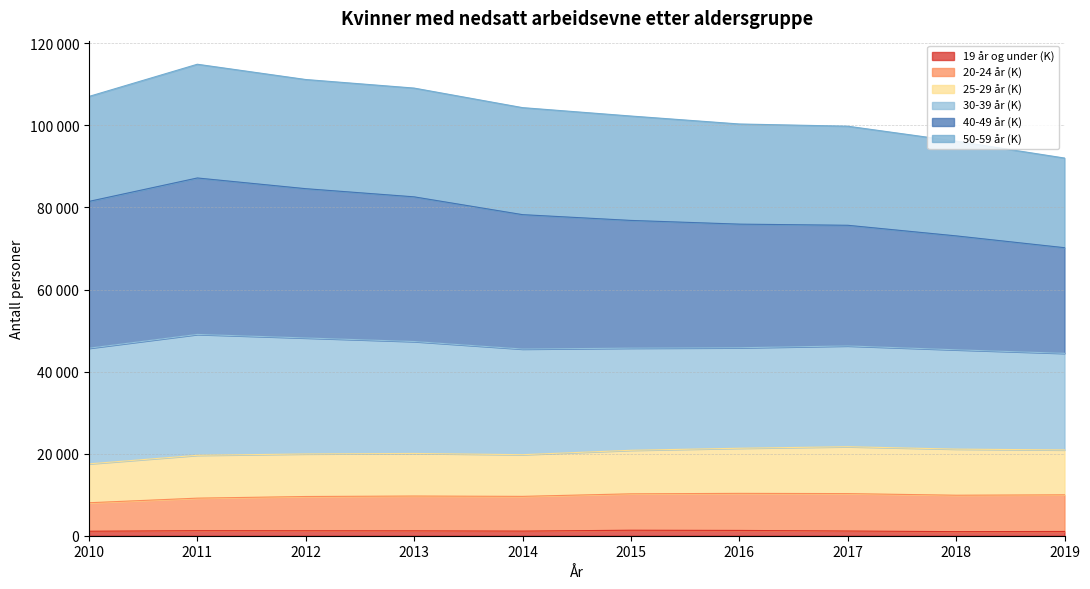

In 40-49 år (K), how many points are higher than both neighbors (excluding endpoints)?

1